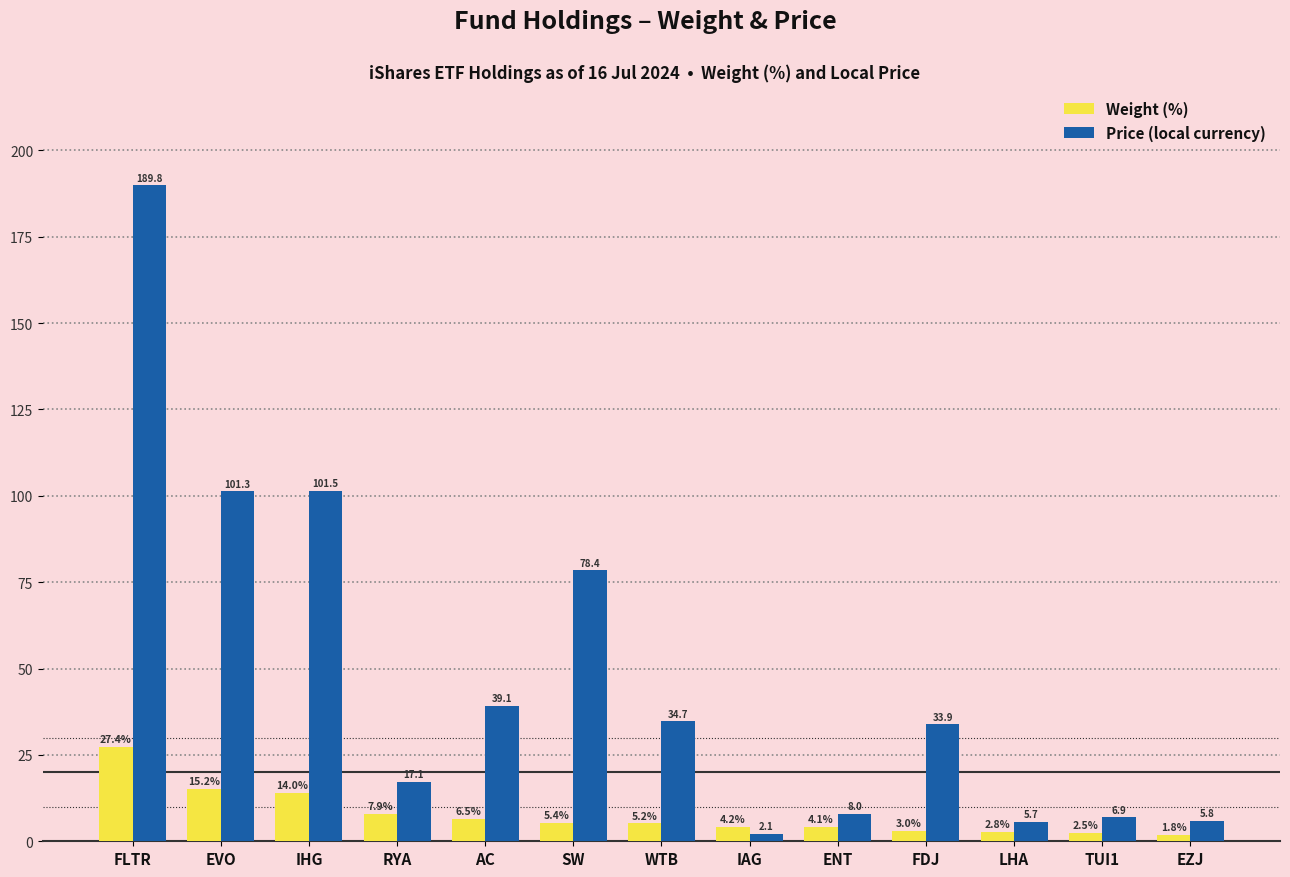

What position from the right is IHG?

11